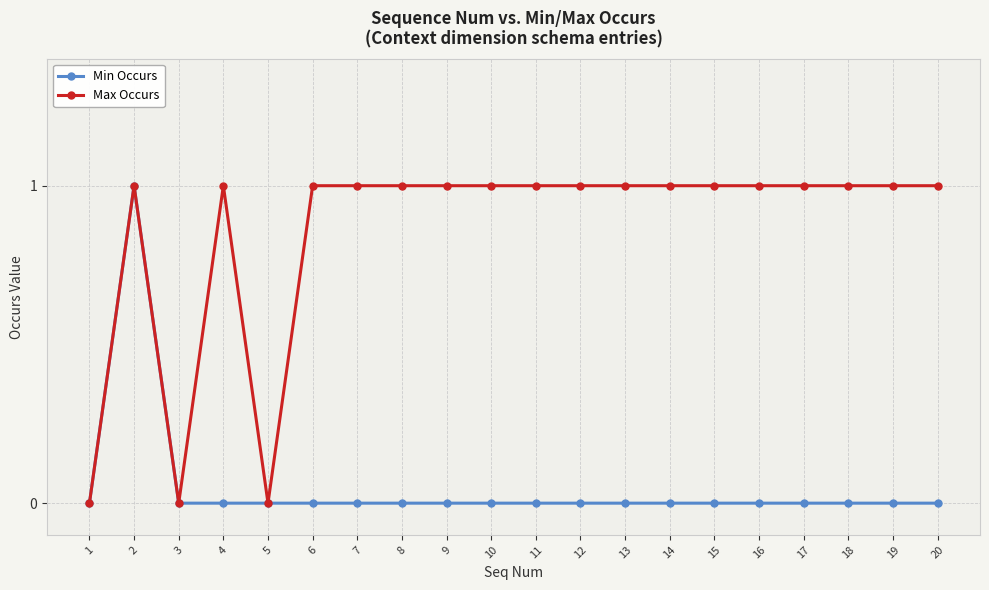

The Min Occurs series shows 0 at 10. True or false?

True